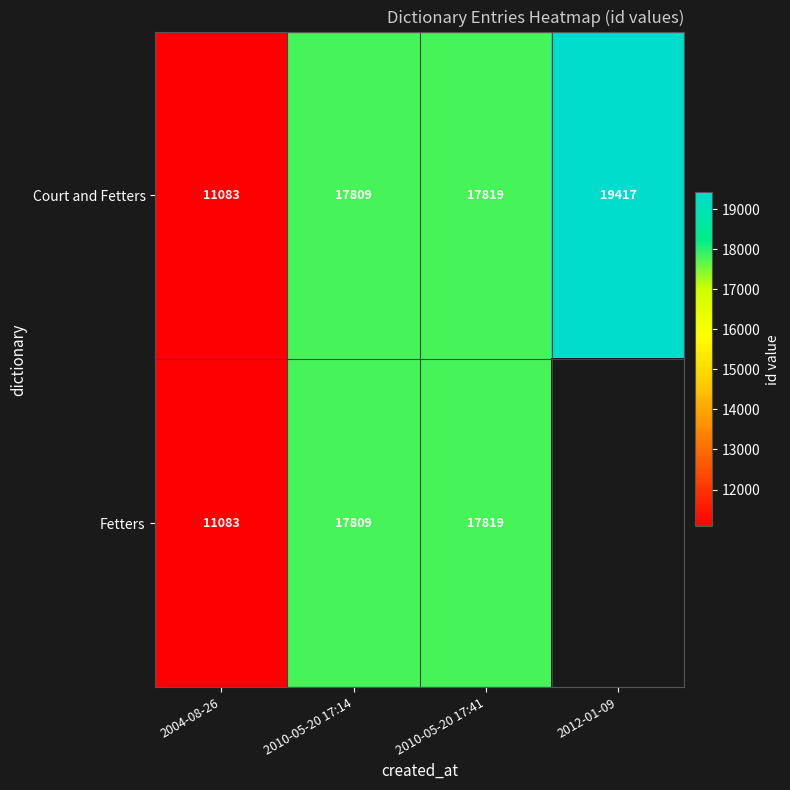

Rank the categories by Court and Fetters value from lowest to highest.

2004-08-26, 2010-05-20 17:14, 2010-05-20 17:41, 2012-01-09